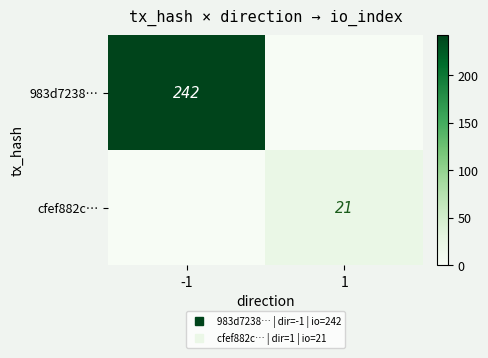

What is the sum of the cfef882c… values at -1 and 1?

21